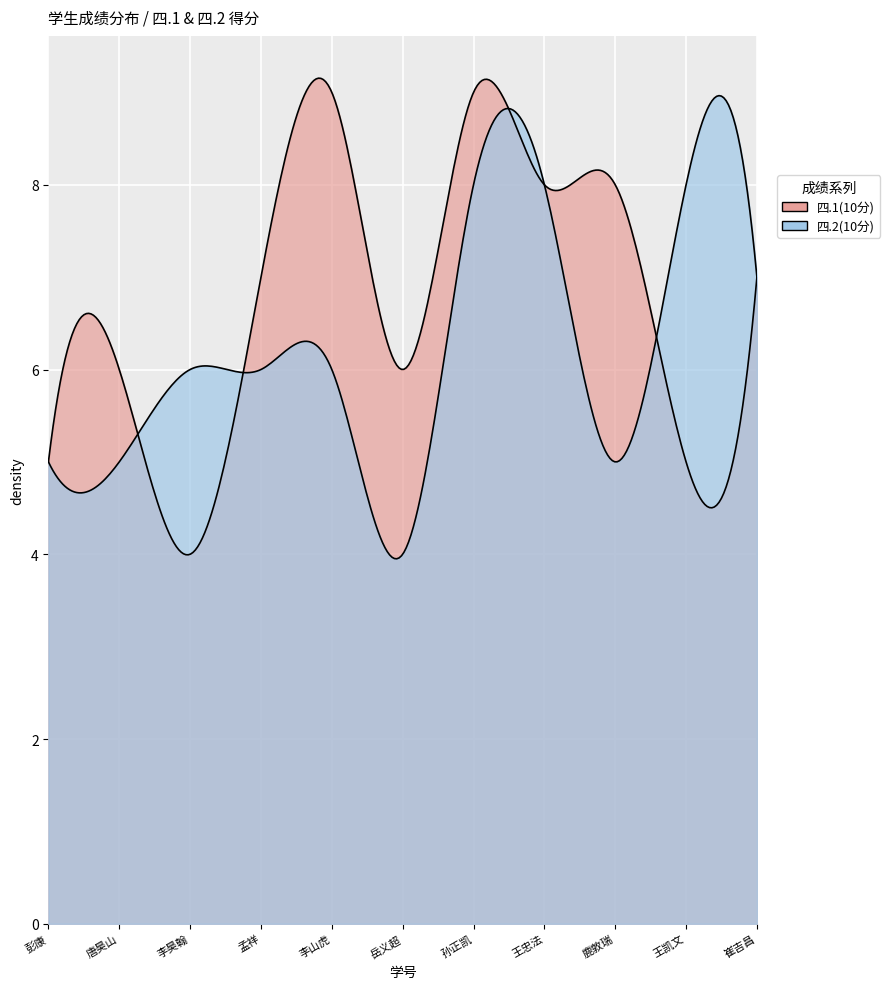

Rank the series by their average value, from highest to lowest.

四.1(10分), 四.2(10分)